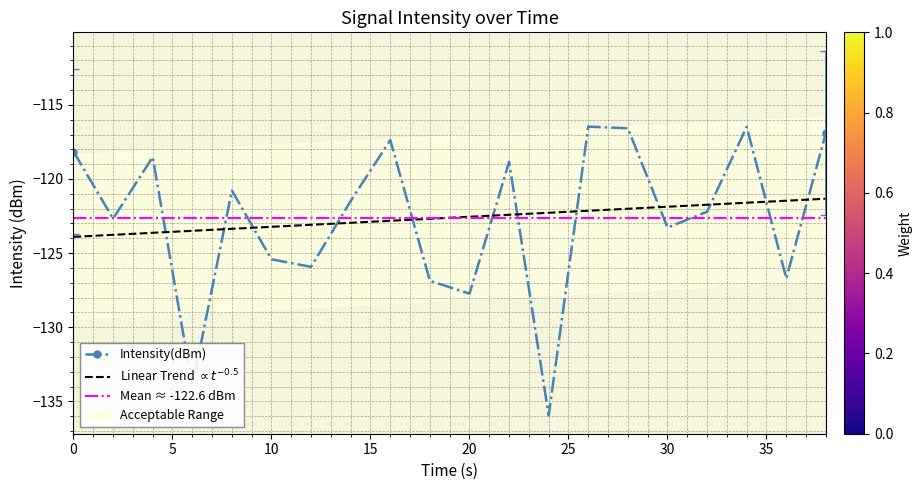

What is the lowest value of the Intensity(dBm) series?

-135.9